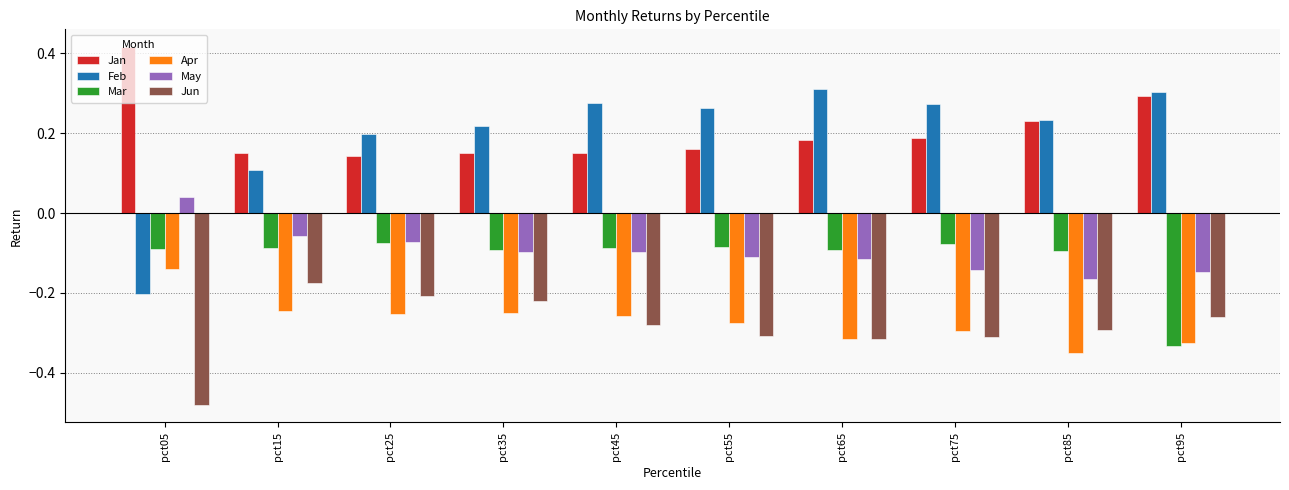

The Apr series shows -0.3 at pct45. True or false?

True